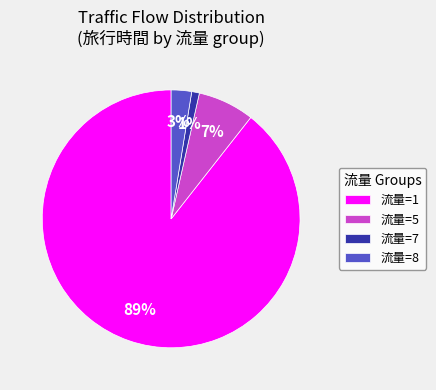

To the nearest percent, what is the difference between the largest and smallest slice percentages?

88%